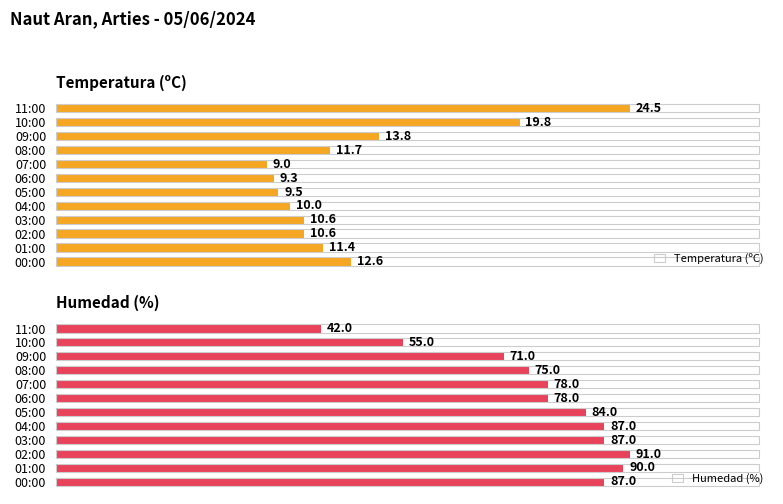

Which series has the largest range (max minus min)?

Humedad (%)